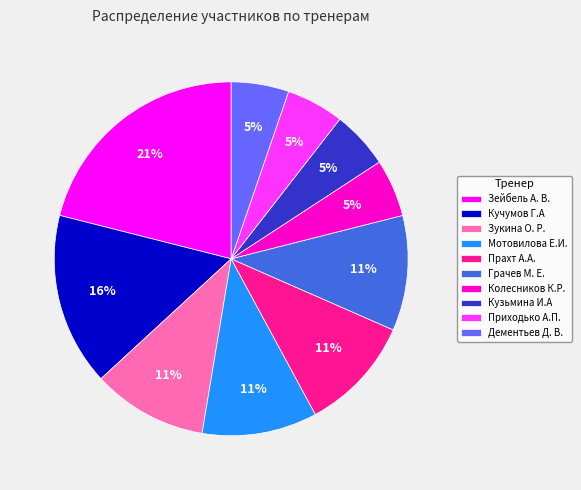

Which has a higher value, Колесников К.Р. or Зукина О. Р.?

Зукина О. Р.